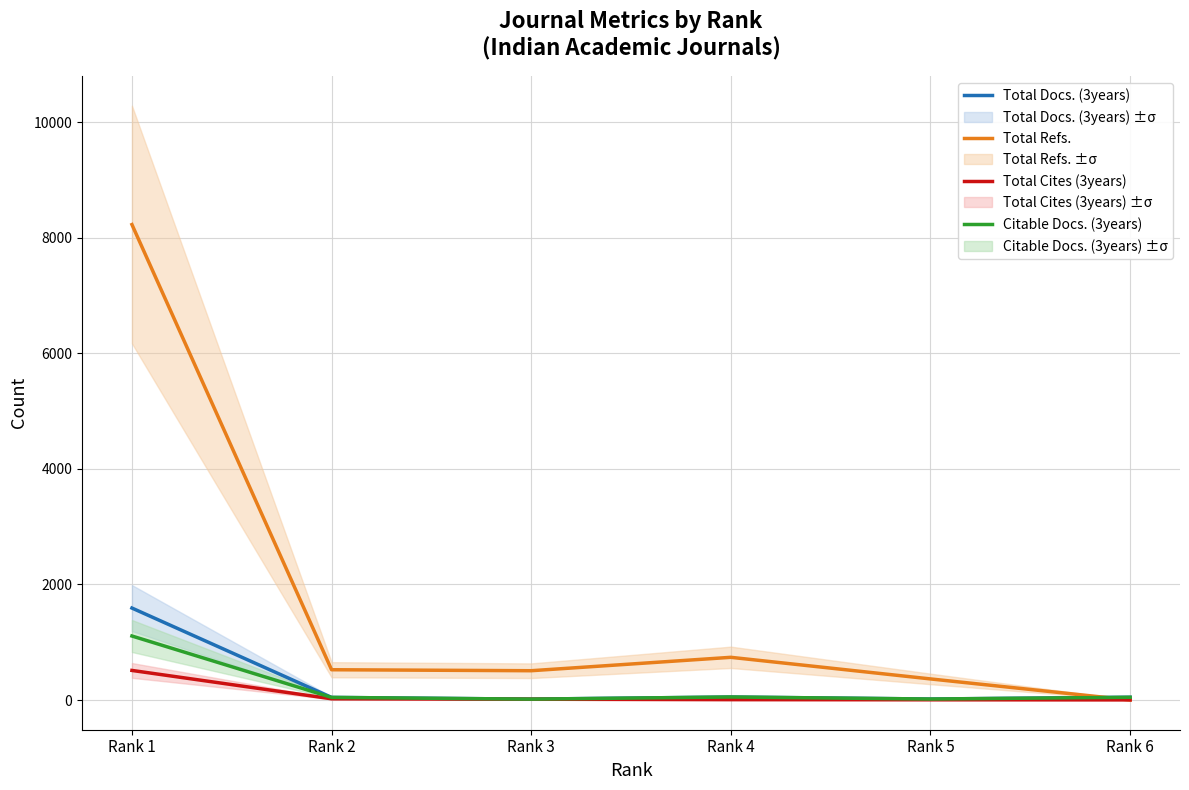

Reading left to right, list all the values displayed in this chart.

Total Docs. (3years): 1592	45	15	52	17	48
Total Refs.: 8231	524	507	739	365	0
Total Cites (3years): 512	21	14	6	4	2
Citable Docs. (3years): 1108	45	15	52	17	47